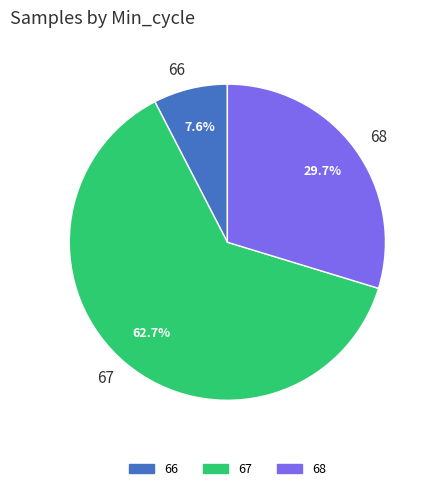

How much of the chart is everything except 68?

70.3%